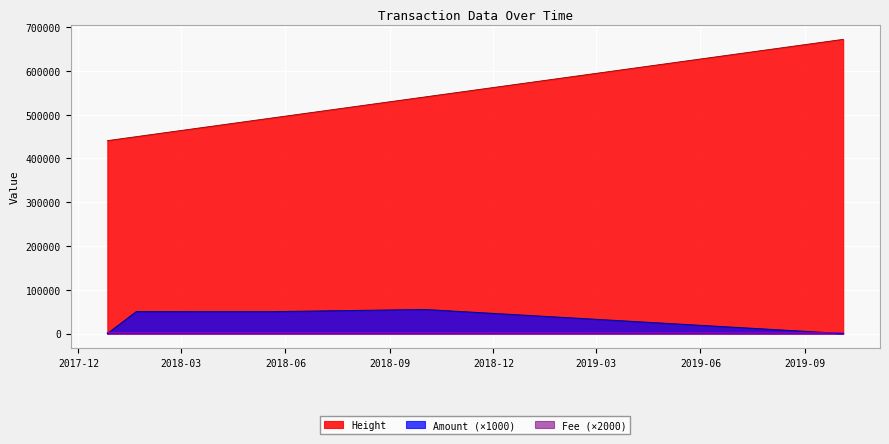

What position from the left is 2018-10-13 18:03:39?

2